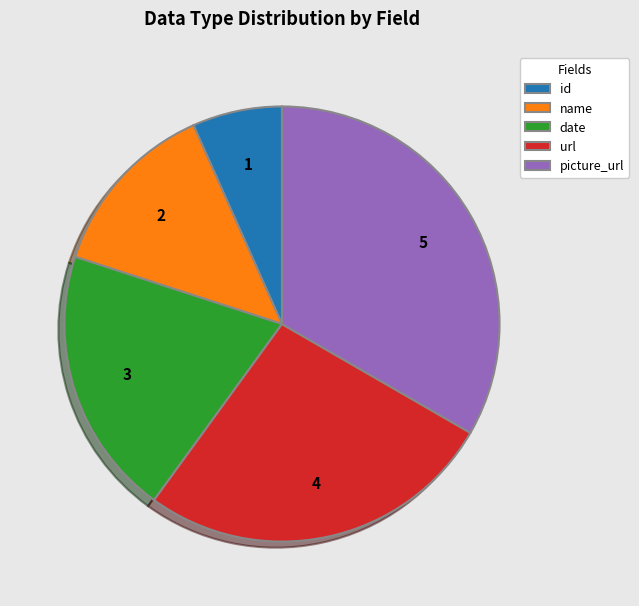

Rank the categories by value from lowest to highest.

id, name, date, url, picture_url